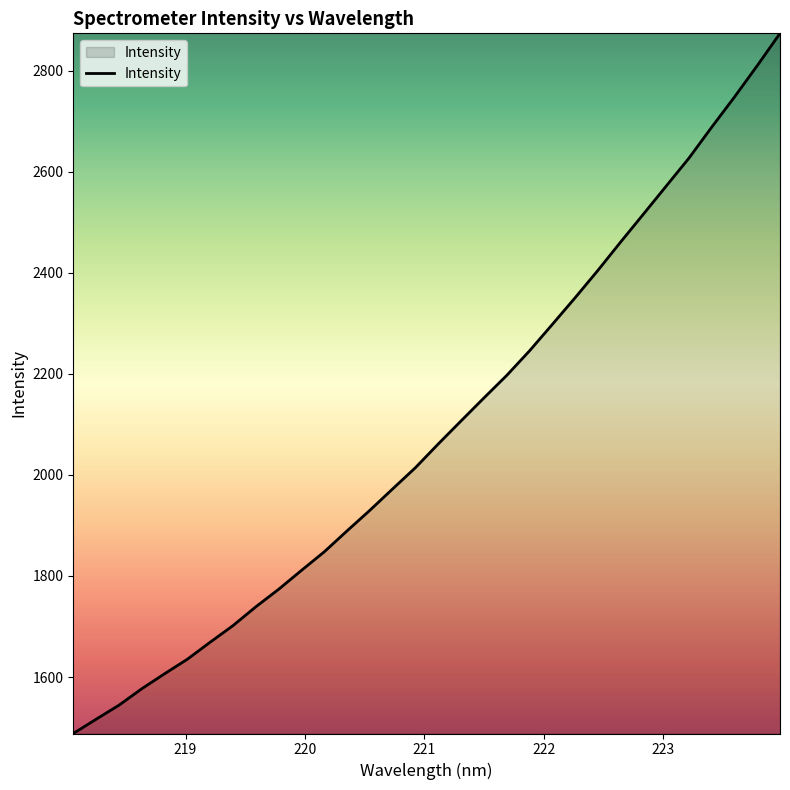

What is the difference between the maximum and minimum values?

1385.5